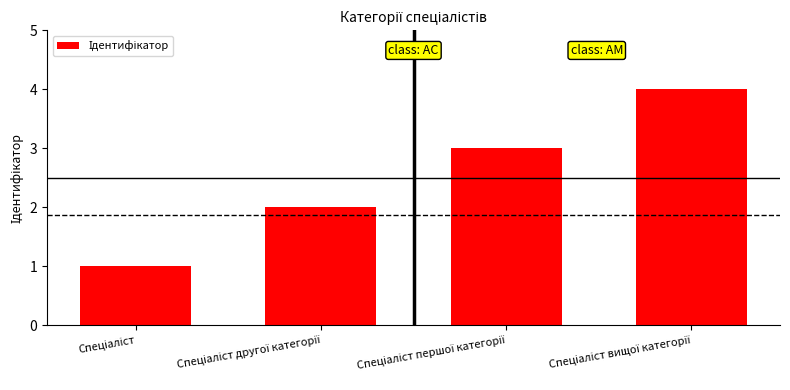

What is the maximum value shown in the chart?

4